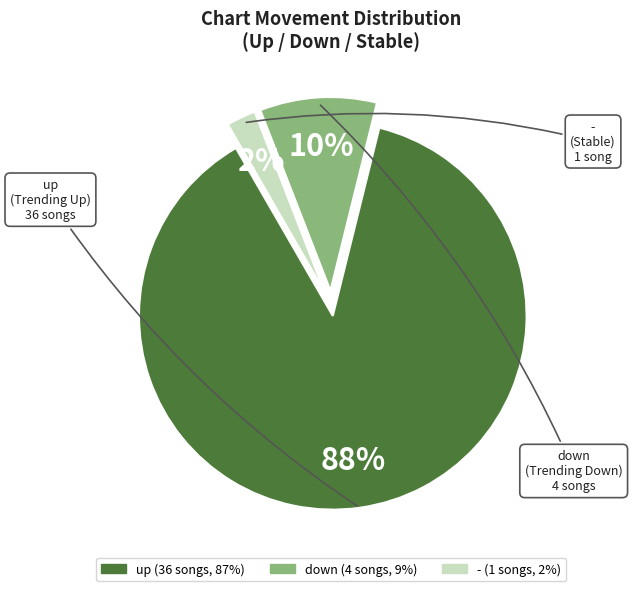

Rank the categories by value from lowest to highest.

-, down, up